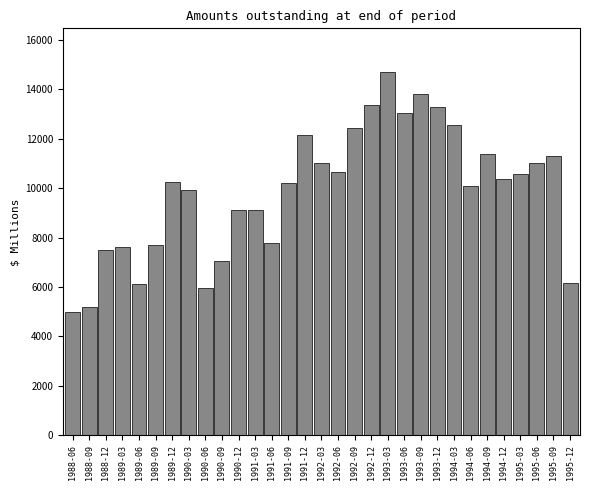

What is the label of the 6th bar from the right?

1994-09